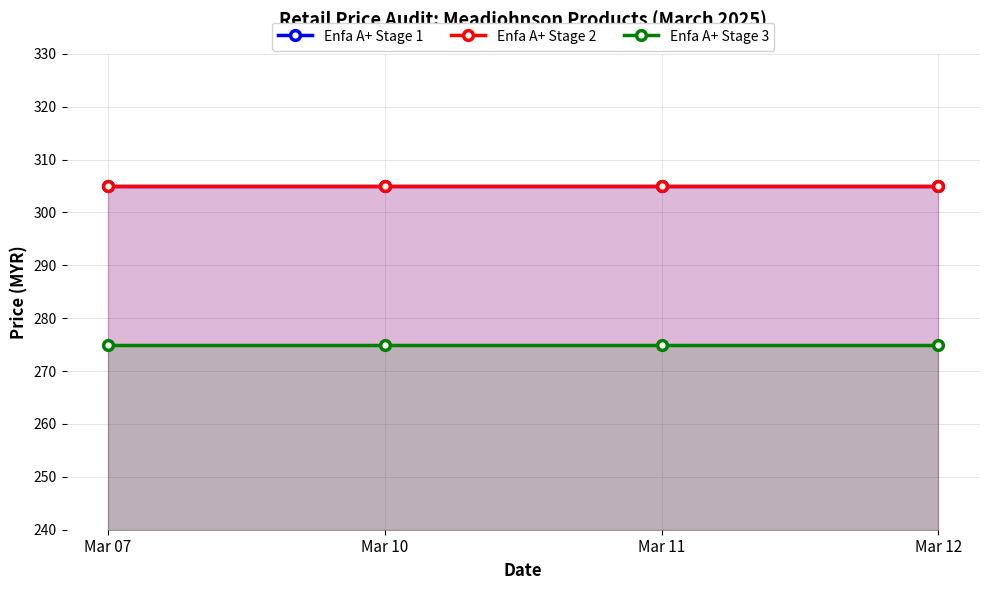

Which series has the widest spread of values?

Enfa A+ Stage 1